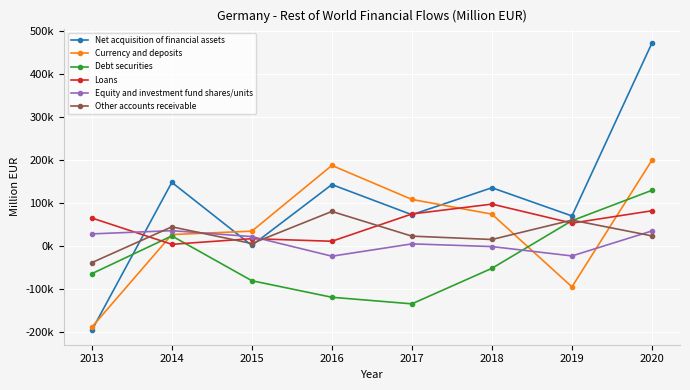

Where do Debt securities and Loans first cross each other?

2013 and 2014